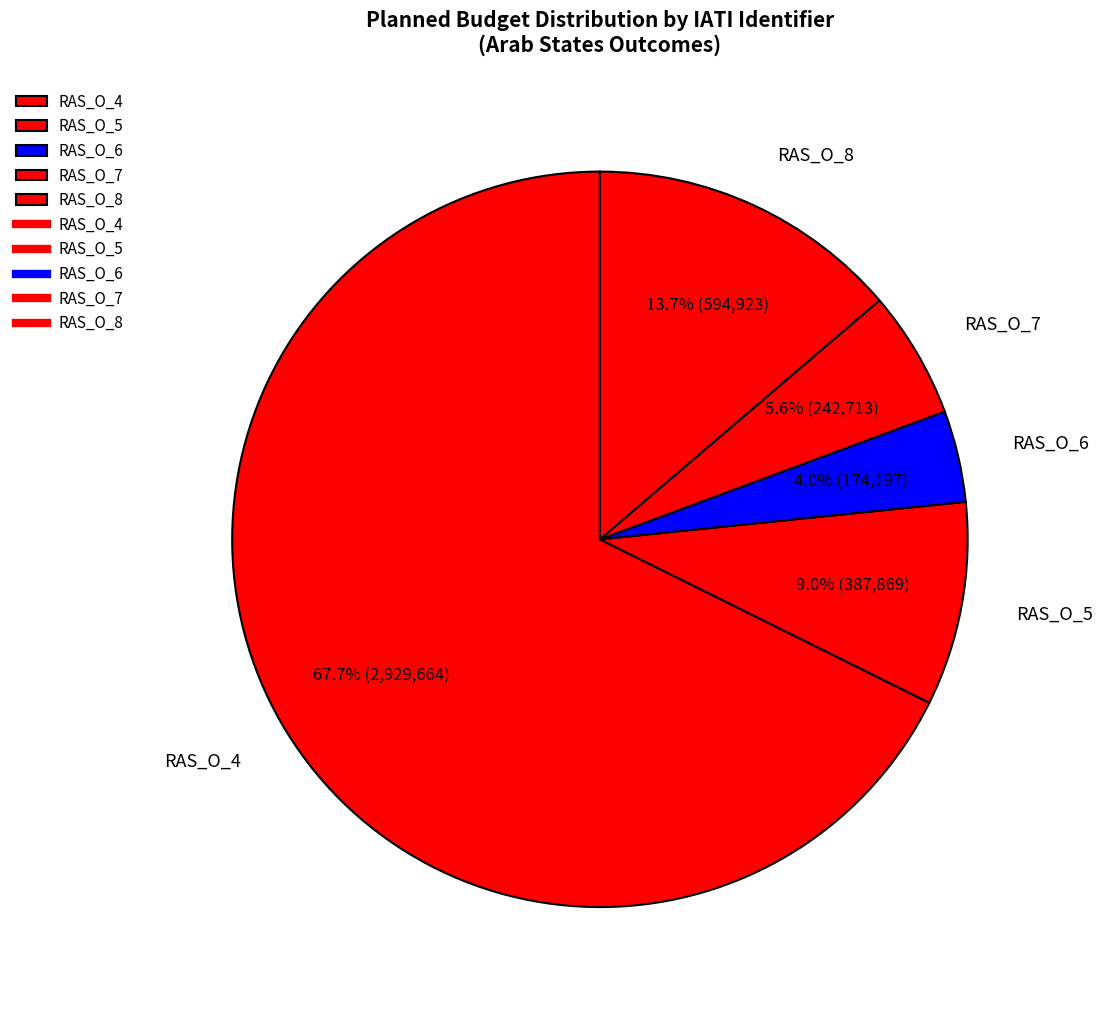

Is there a majority slice in this chart?

Yes